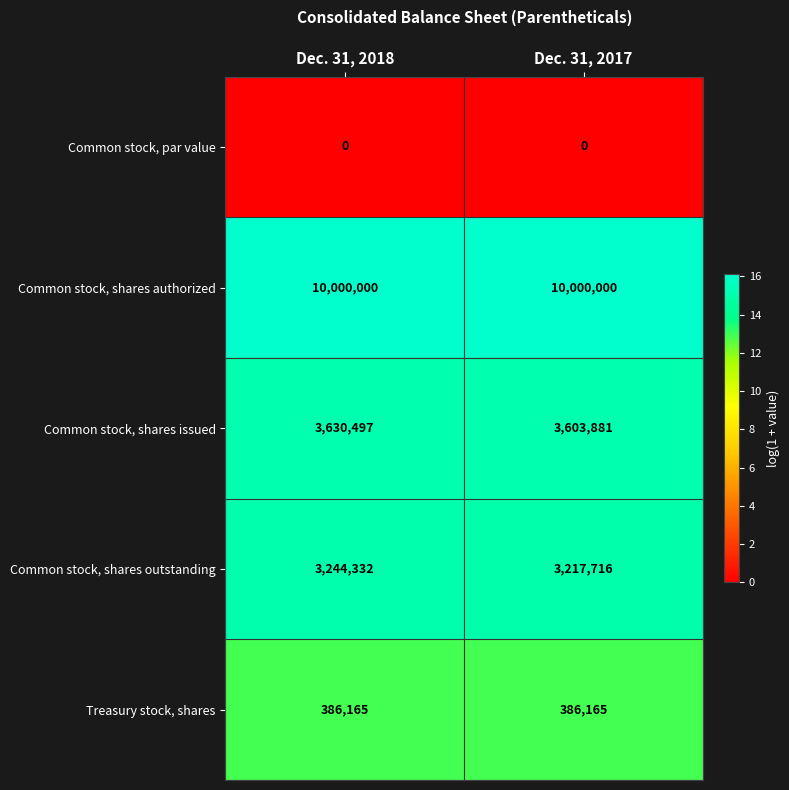

Is the value of Common stock, par value at Dec. 31, 2017 greater than the value of Common stock, shares authorized at Dec. 31, 2017?

No